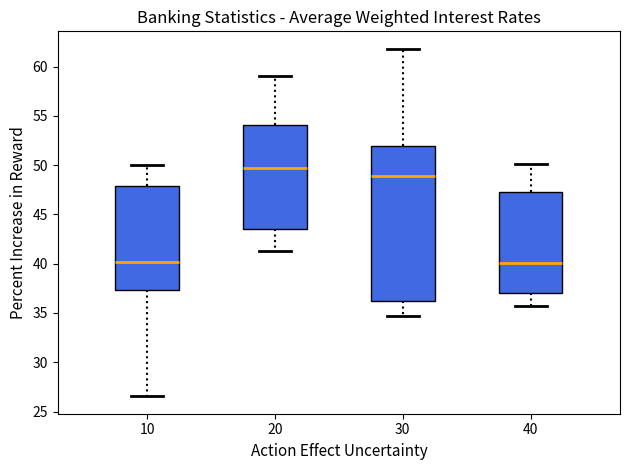

Reading left to right, read every box against the y-axis: the position of its median line, the range the box covers, and the ends of its whiskers. The values are not printed on the chart, so give them approximately, as read against the axis.

10: median 40.0, box 37.5 to 48.0, whiskers 26.5 to 50.0
20: median 49.5, box 43.5 to 54.0, whiskers 41.5 to 59.0
30: median 49.0, box 36.0 to 52.0, whiskers 34.5 to 62.0
40: median 40.0, box 37.0 to 47.5, whiskers 36.0 to 50.0